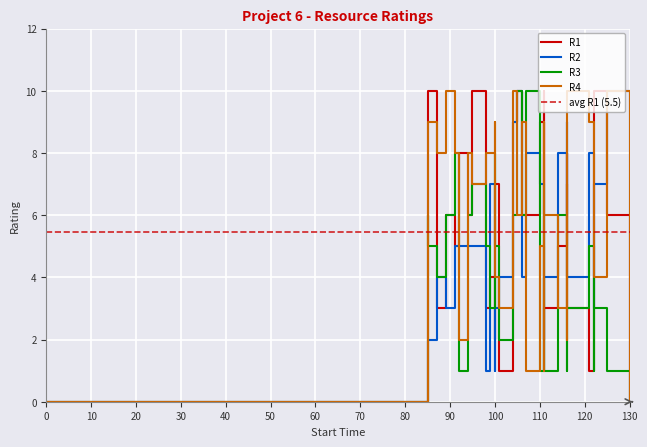

After their last crossing, which series has the higher values: R2 or R4?

R2